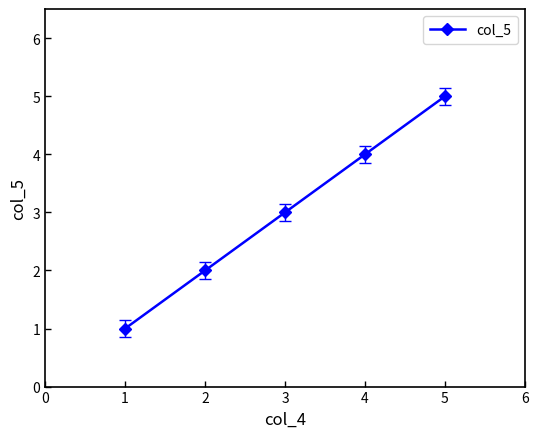

How many lines are shown in the chart?

1